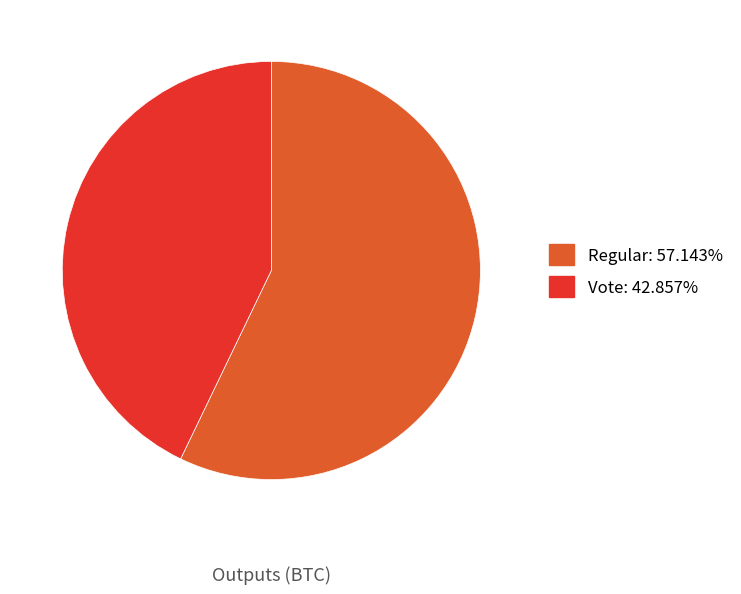

Is Regular the majority of the pie?

Yes